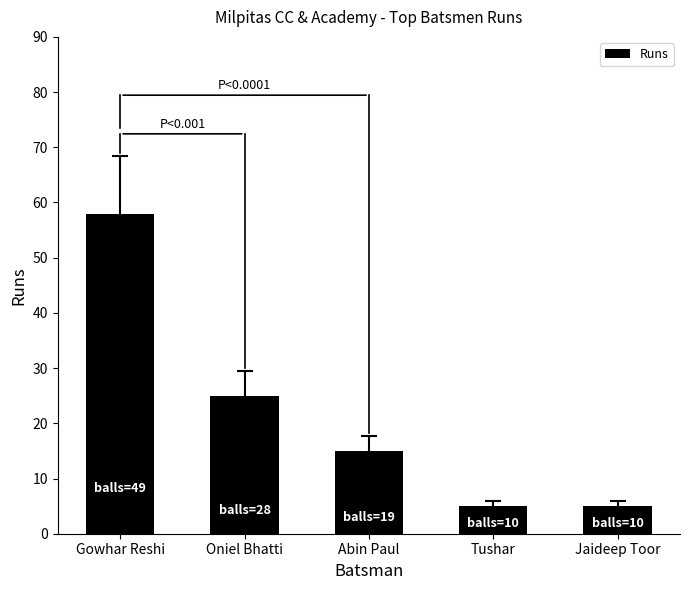

Is it true that the value at Gowhar Reshi is 58?

True